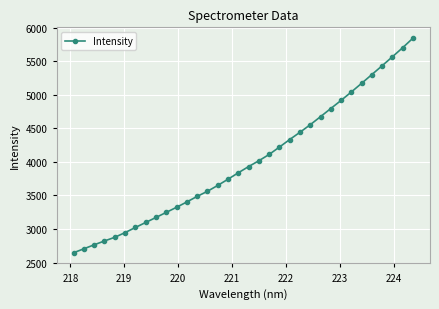

What is the sum of all values?

136365.2